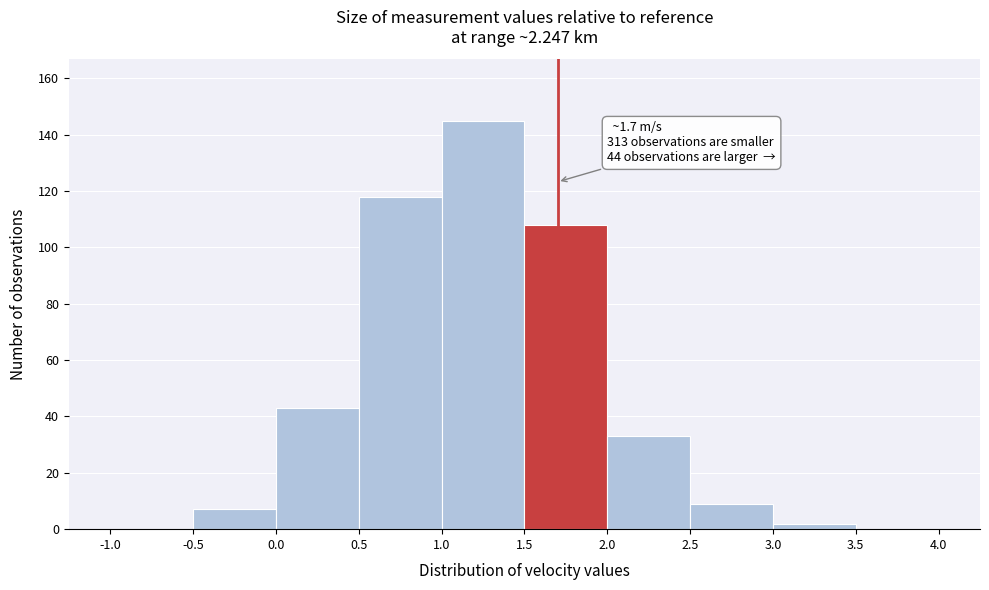

Which range on the x-axis has the tallest bar?

1.0 to 1.5